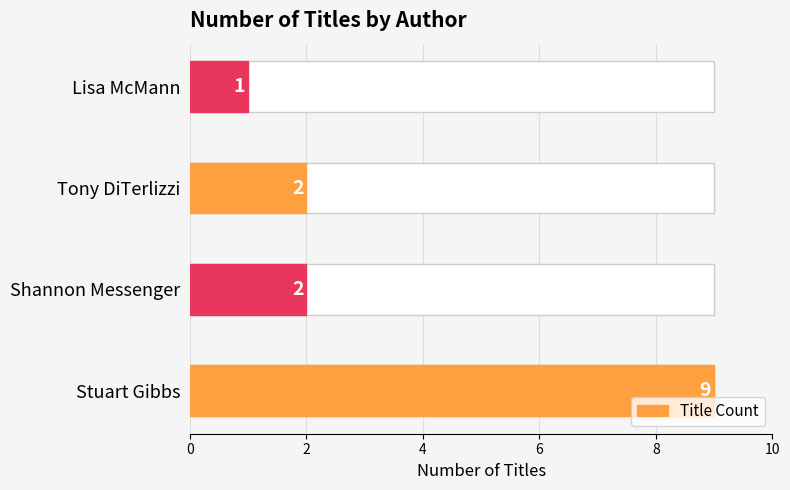

Reading left to right, extract all data points from this chart.

9	2	2	1